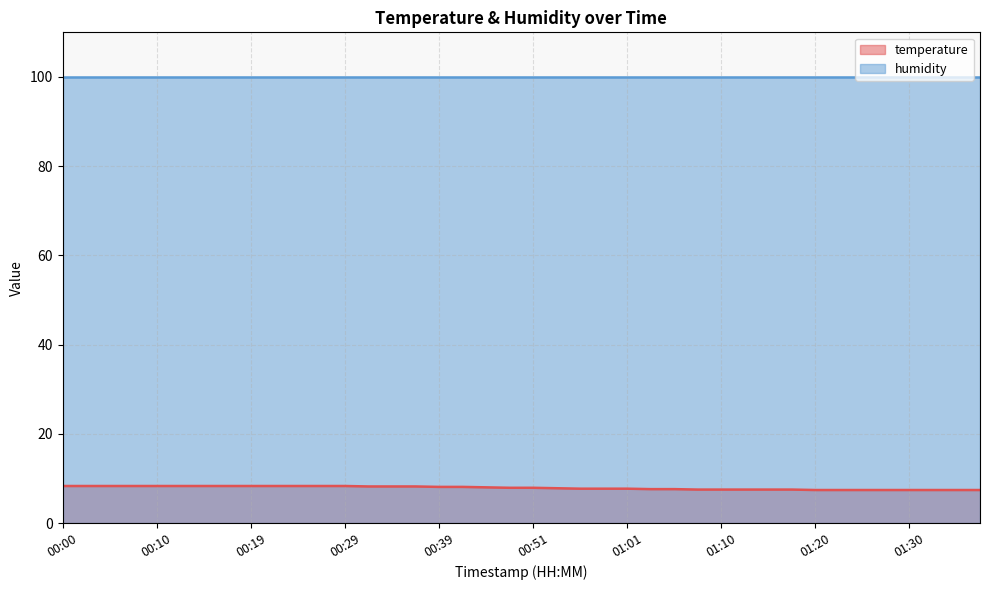

How many lines are shown in the chart?

2